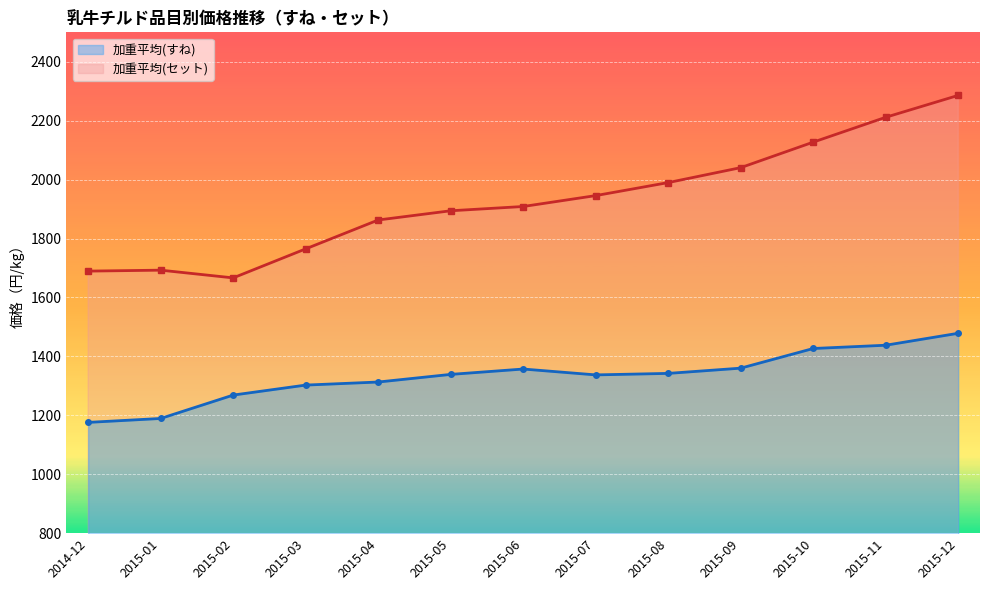

Rank the series by their average value, from highest to lowest.

加重平均(セット), 加重平均(すね)